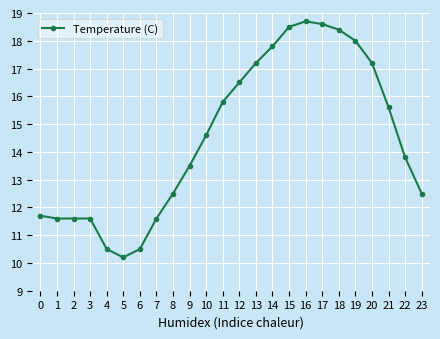

At which category does the chart reach its minimum across all series?

5